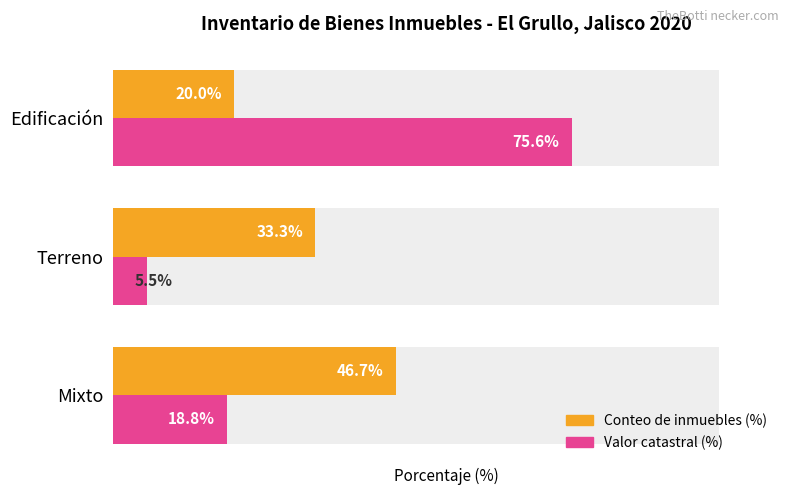

Is it true that Valor catastral (%) equals 3.8 at Mixto?

False